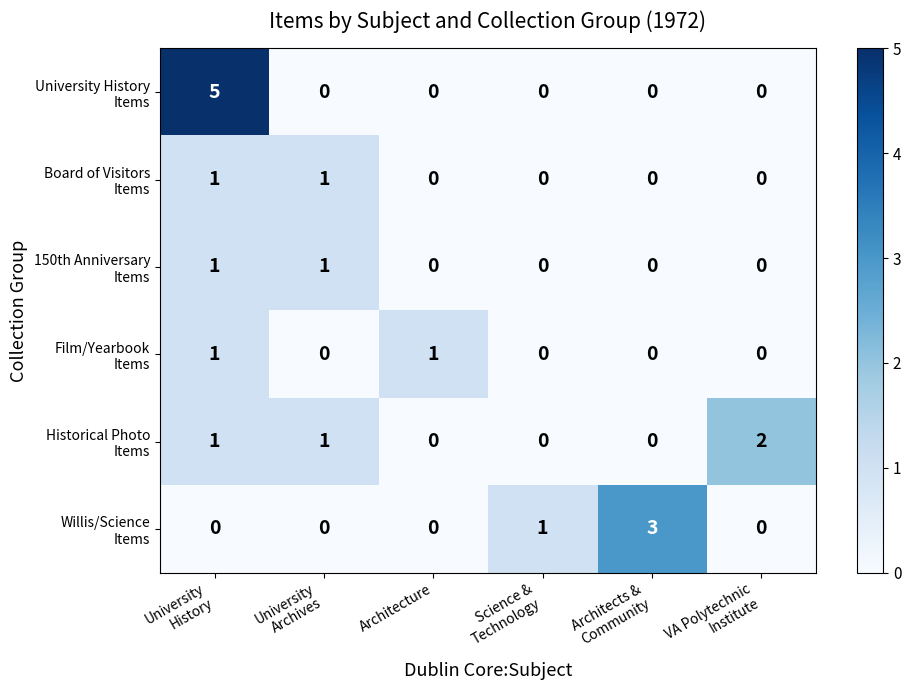

Count the number of data series in this chart.

6